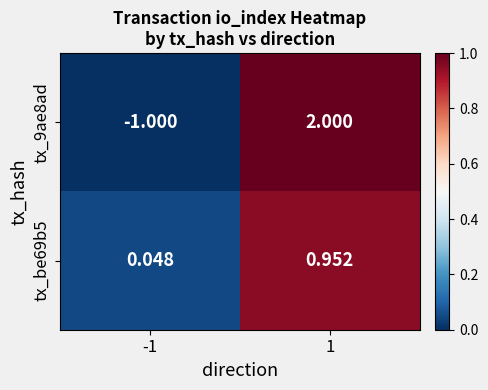

Is the value of tx_9ae8ad at -1 greater than the value of tx_be69b5 at 1?

No